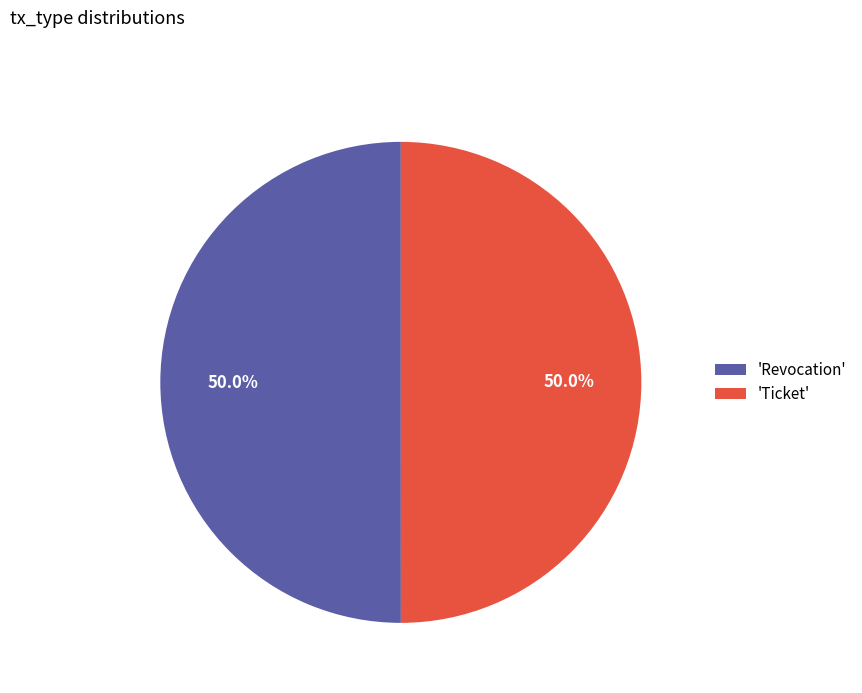

Approximately how many times larger is the value at 'Revocation' compared to 'Ticket'?

1.0